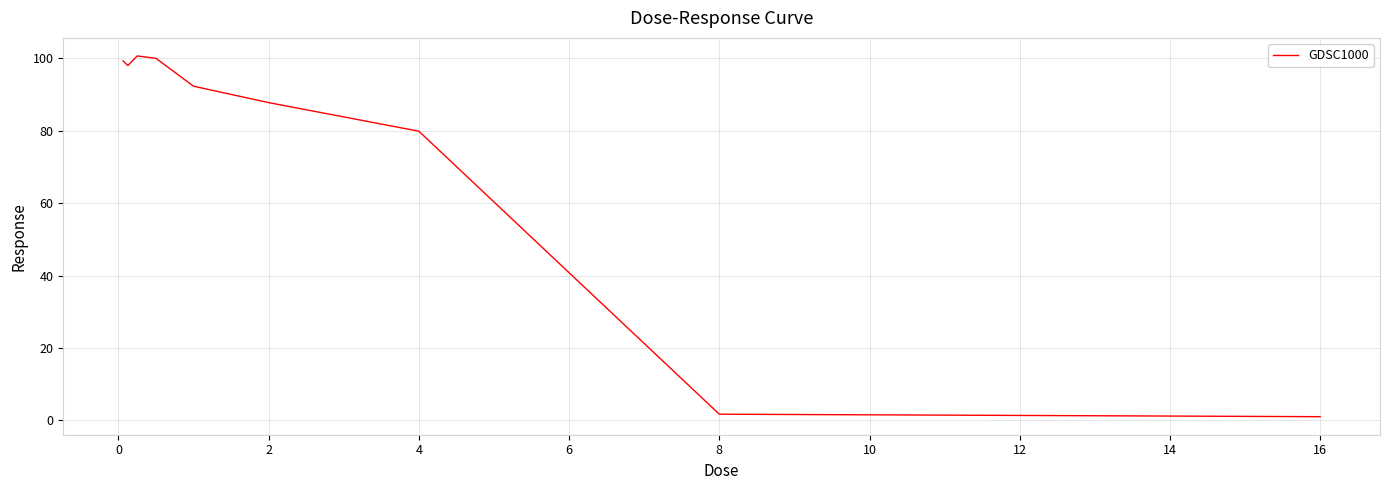

What is the maximum value shown in the chart?

100.7